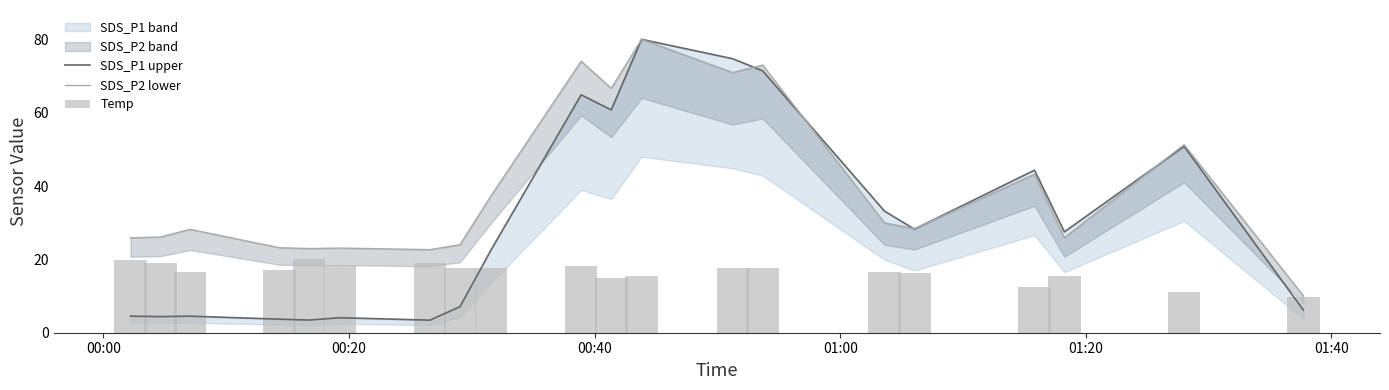

Is it true that SDS_P1 upper equals 4.2 at 19?

False